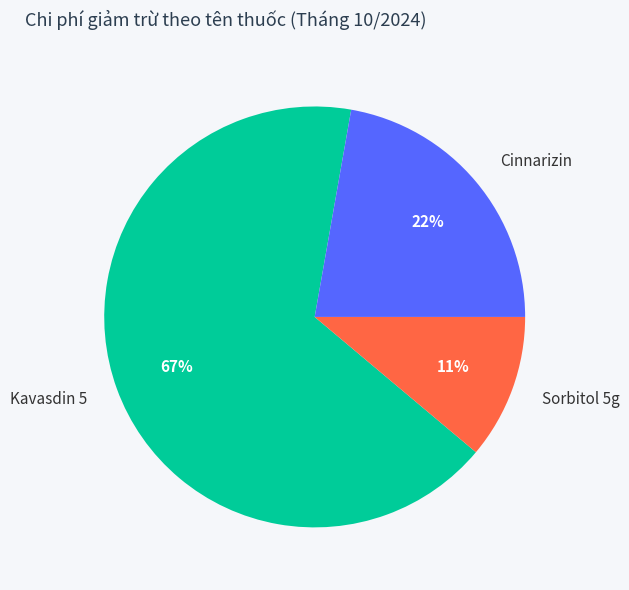

Is there any slice that represents more than half of the pie?

Yes